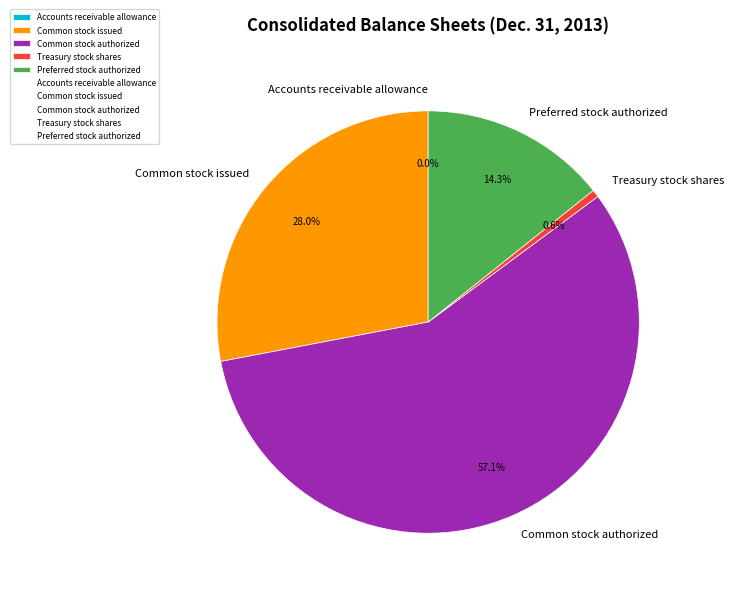

Which slice represents more than half of the pie?

Common stock authorized